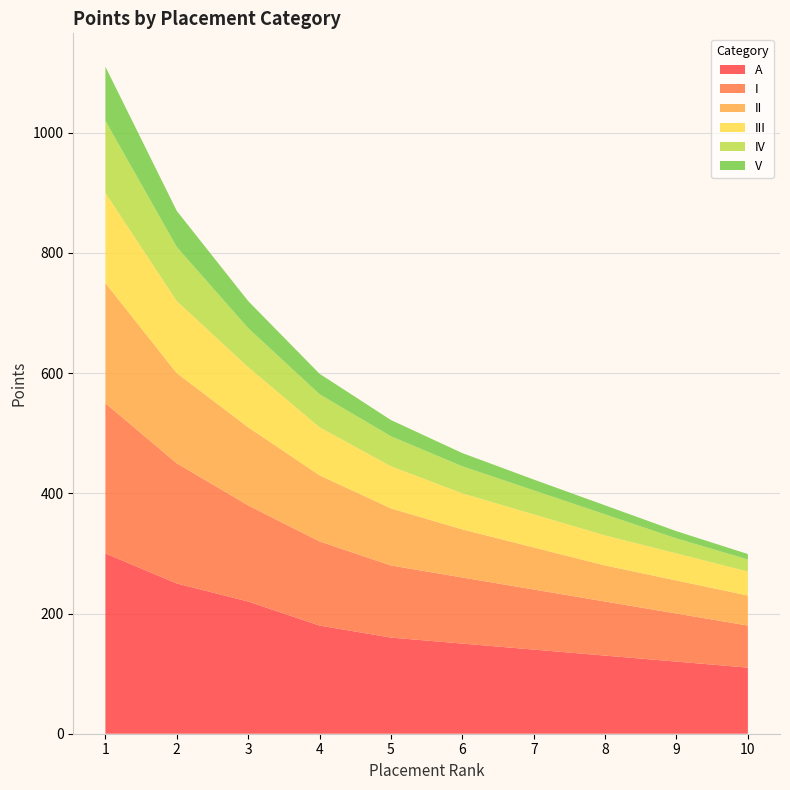

Reading left to right, transcribe all the data shown in this chart.

A: 1=300	2=250	3=220	4=180	5=160	6=150	7=140	8=130	9=120	10=110
I: 1=250	2=200	3=160	4=140	5=120	6=110	7=100	8=90	9=80	10=70
II: 1=200	2=150	3=130	4=110	5=95	6=80	7=70	8=60	9=55	10=50
III: 1=150	2=120	3=100	4=80	5=70	6=60	7=55	8=50	9=45	10=40
IV: 1=120	2=90	3=65	4=55	5=50	6=45	7=40	8=35	9=25	10=20
V: 1=90	2=60	3=45	4=34	5=27	6=22	7=18	8=15	9=12	10=9